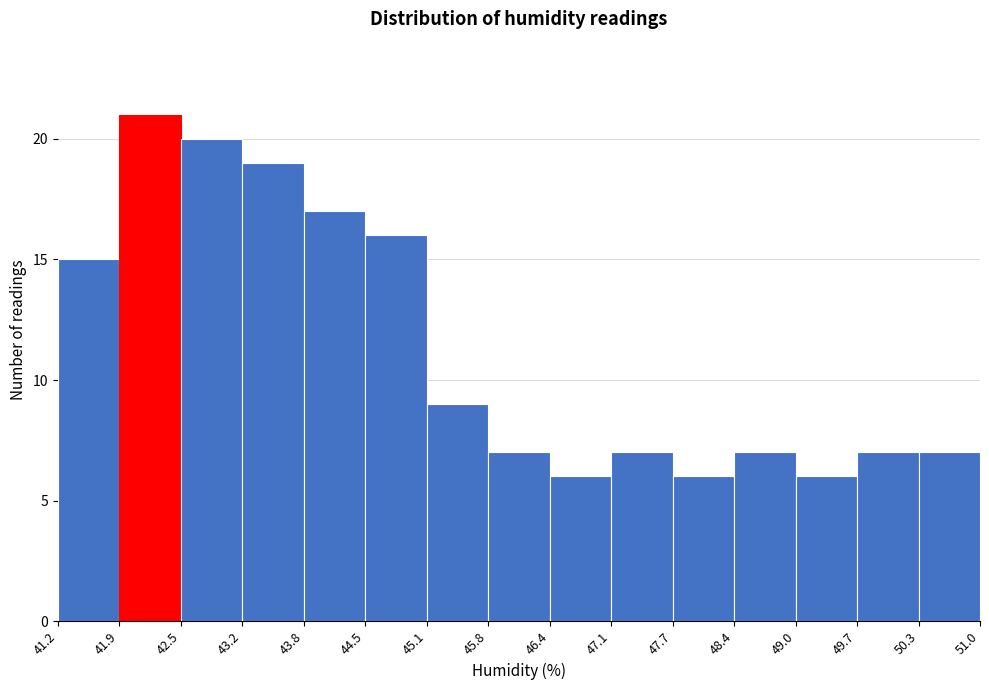

Which range on the x-axis has the tallest bar?

41.9 to 42.5